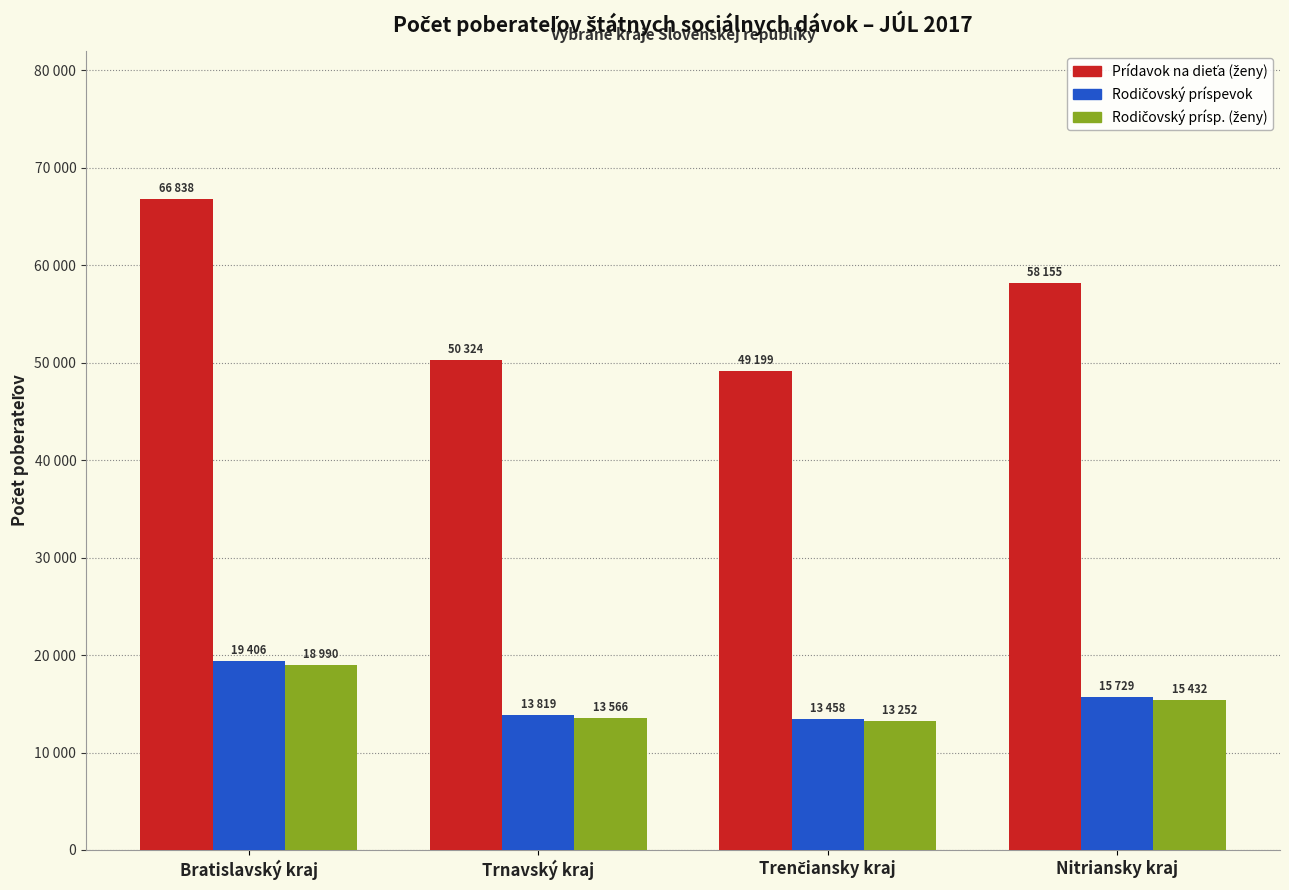

The Rodičovský príspevok series shows 15729 at Nitriansky kraj. True or false?

True